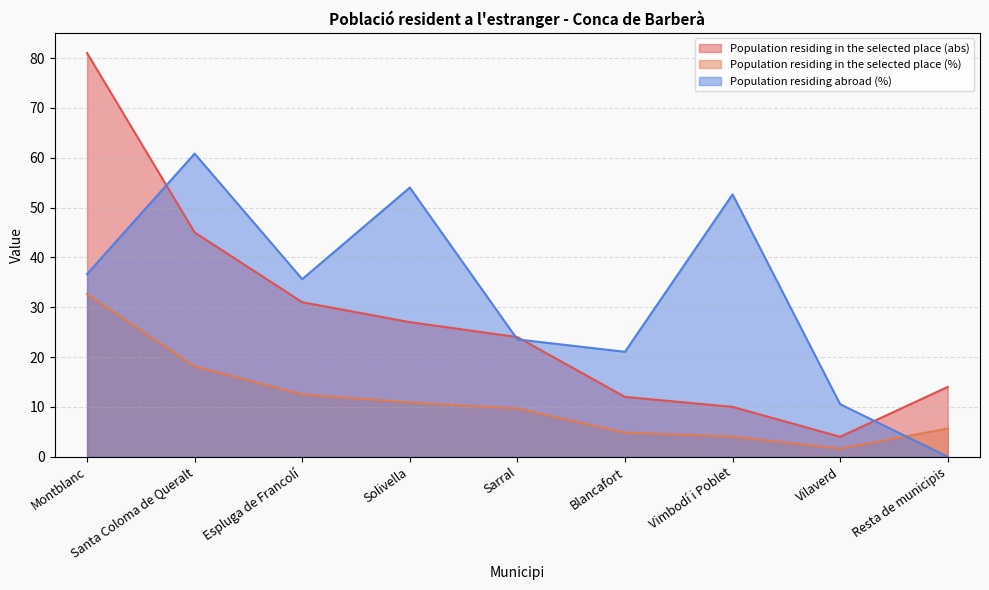

What is the average value of the Population residing in the selected place (%) series?

11.1